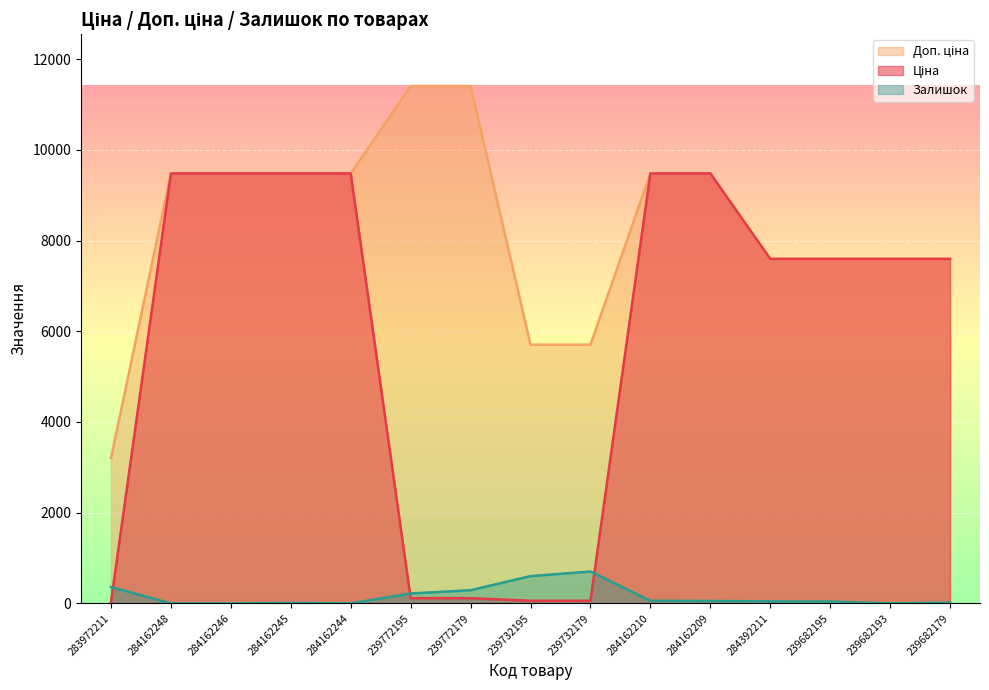

Reading left to right, what are all the values shown in this chart?

Ціна: 283972211=32.0	284162248=9480.1	284162246=9480.1	284162245=9480.1	284162244=9480.1	239772195=114.1	239772179=114.1	239732195=57.0	239732179=57.0	284162210=9480.1	284162209=9480.1	284392211=7596.5	239682195=7596.5	239682193=7596.5	239682179=7596.5
Доп. ціна: 283972211=3205.0	284162248=9480.1	284162246=9480.1	284162245=9480.1	284162244=9480.1	239772195=11410.0	239772179=11410.0	239732195=5705.0	239732179=5705.0	284162210=9480.1	284162209=9480.1	284392211=7596.5	239682195=7596.5	239682193=7596.5	239682179=7596.5
Залишок: 283972211=360.0	284162248=0.0	284162246=0.0	284162245=8.0	284162244=0.0	239772195=218.0	239772179=290.0	239732195=601.0	239732179=702.0	284162210=57.0	284162209=53.0	284392211=44.0	239682195=39.0	239682193=0.0	239682179=17.0